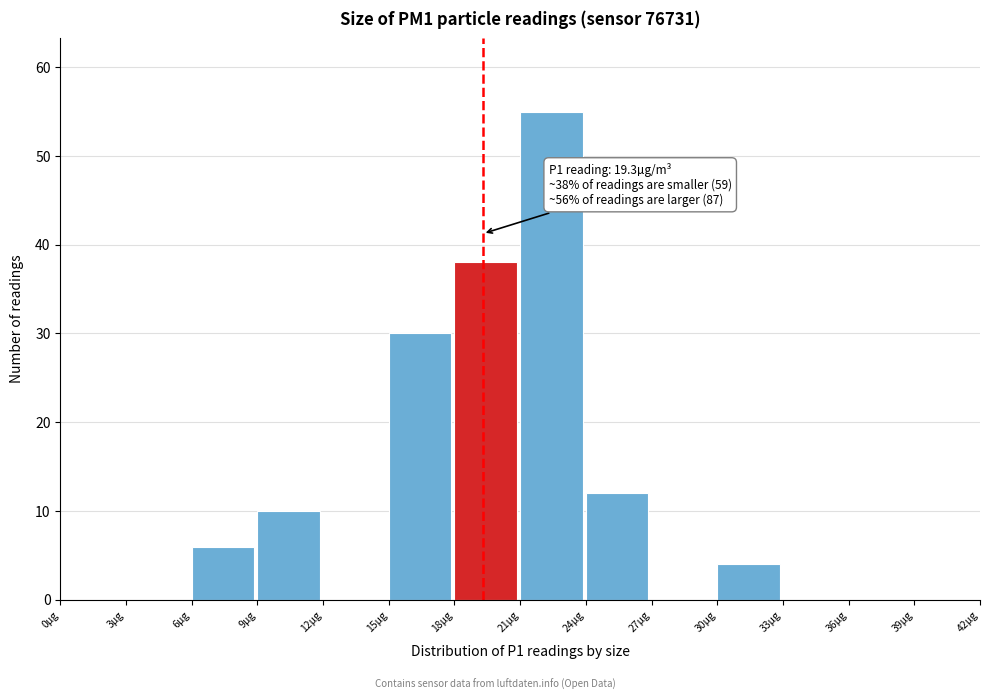

Which range on the x-axis has the tallest bar?

21 to 24